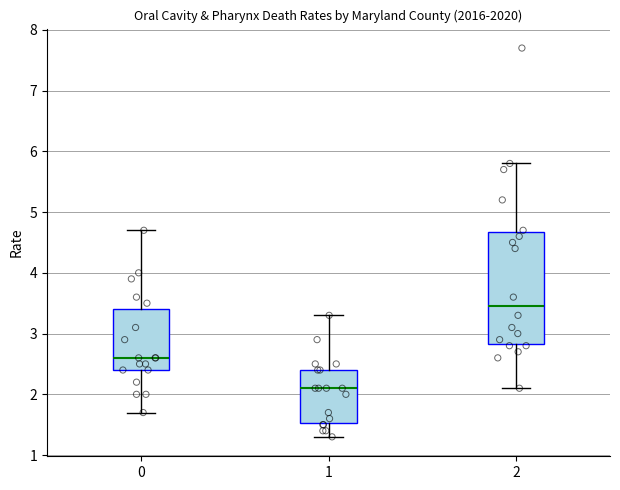

Which box has the lowest median line?

1